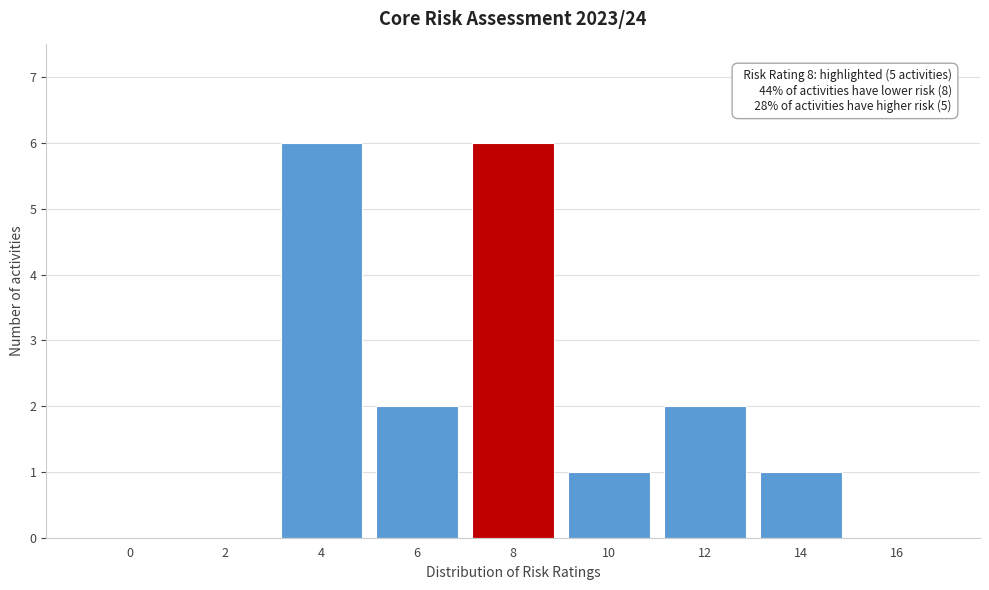

Reading left to right, what are all the values shown in this chart?

0=0	2=0	4=6	6=2	8=6	10=1	12=2	14=1	16=0